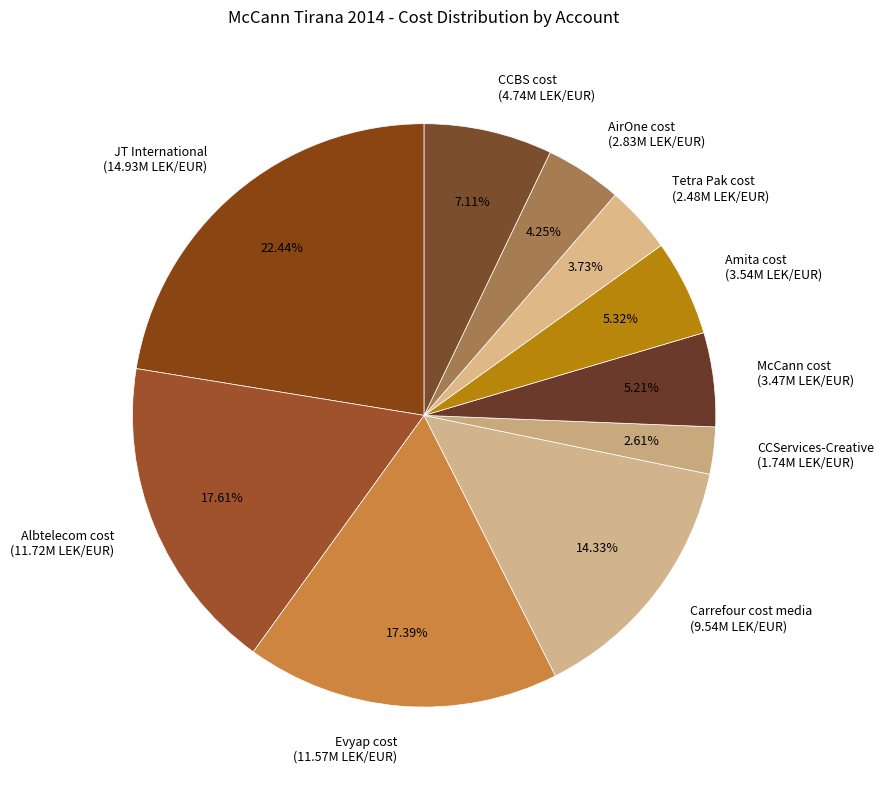

Between Carrefour cost media (9.54M LEK/EUR) and Tetra Pak cost (2.48M LEK/EUR), which is larger?

Carrefour cost media (9.54M LEK/EUR)